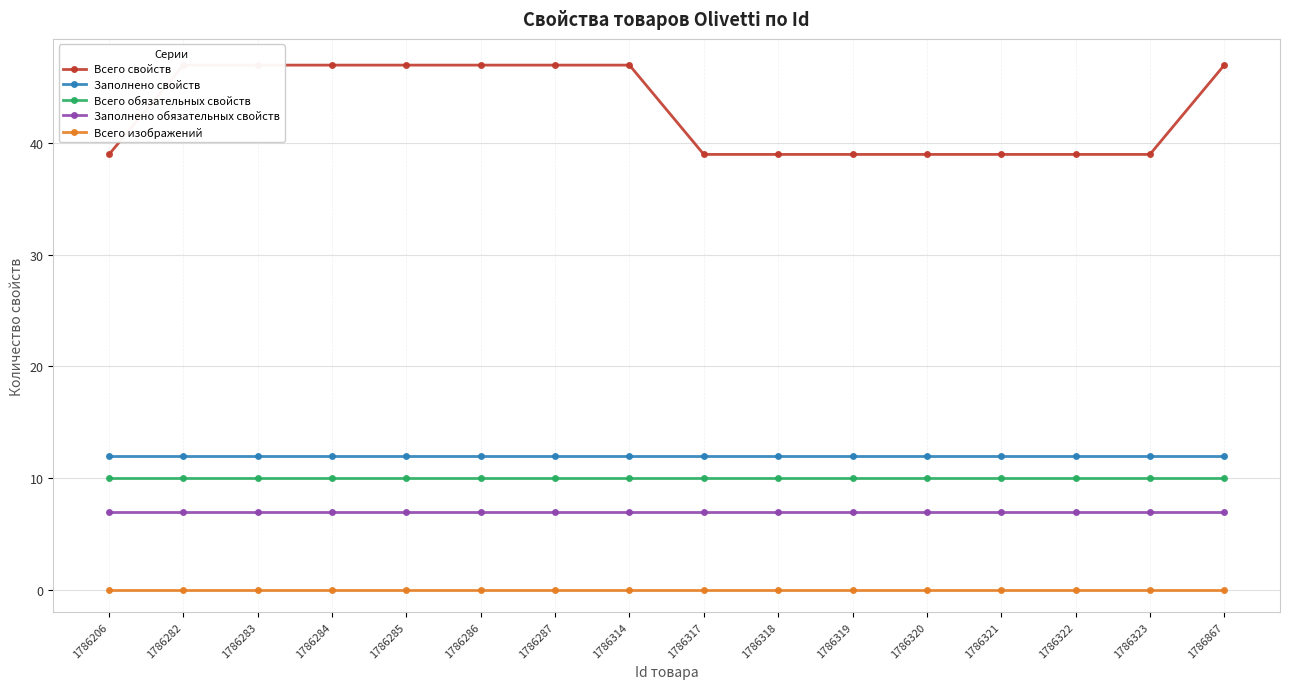

True or false: Всего свойств and Заполнено свойств intersect in this chart.

False